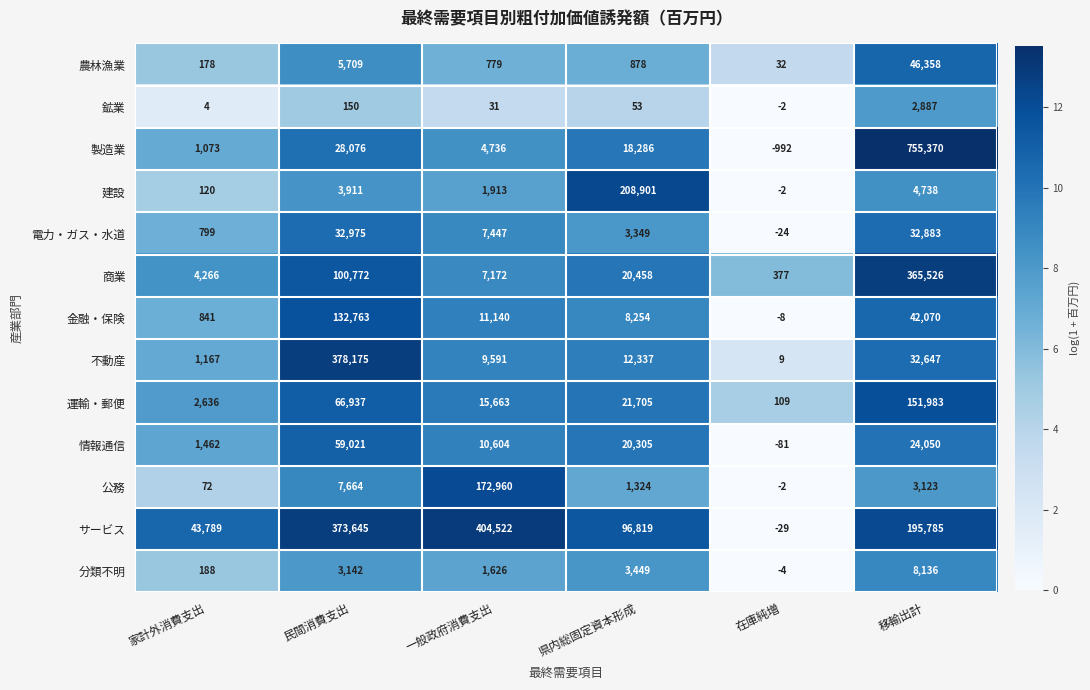

What is the sum of all 鉱業 values?

3123